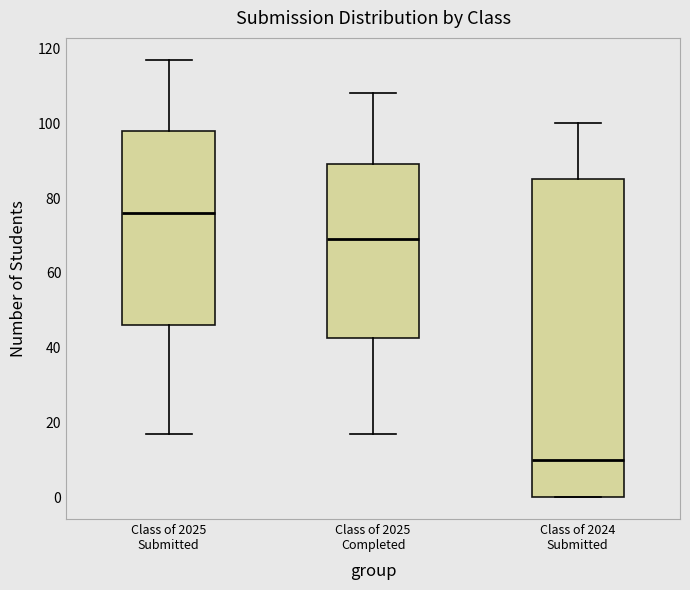

Reading left to right, transcribe this box plot: for each box, give where its median line is, the range the box spans, and where its two whiskers end, as read against the y-axis. The values are not printed on the chart, so give them approximately, as read against the axis.

Class of 2025 Submitted: median 76, box 46 to 98, whiskers 18 to 118
Class of 2025 Completed: median 70, box 42 to 90, whiskers 18 to 108
Class of 2024 Submitted: median 10, box 0 to 86, whiskers 0 to 100